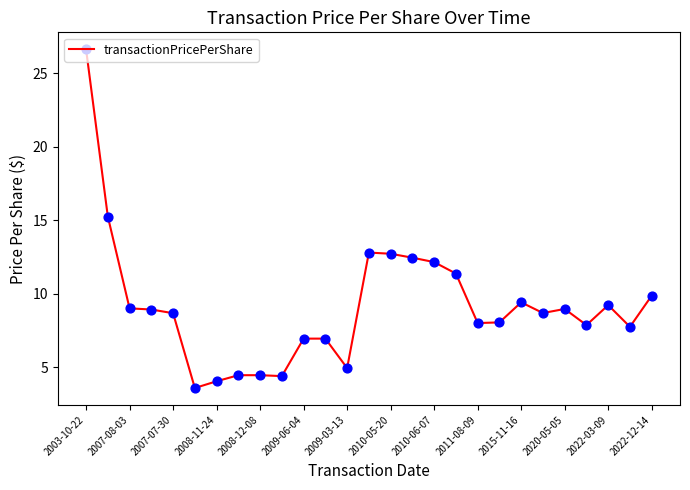

What is the smallest value displayed?

3.6